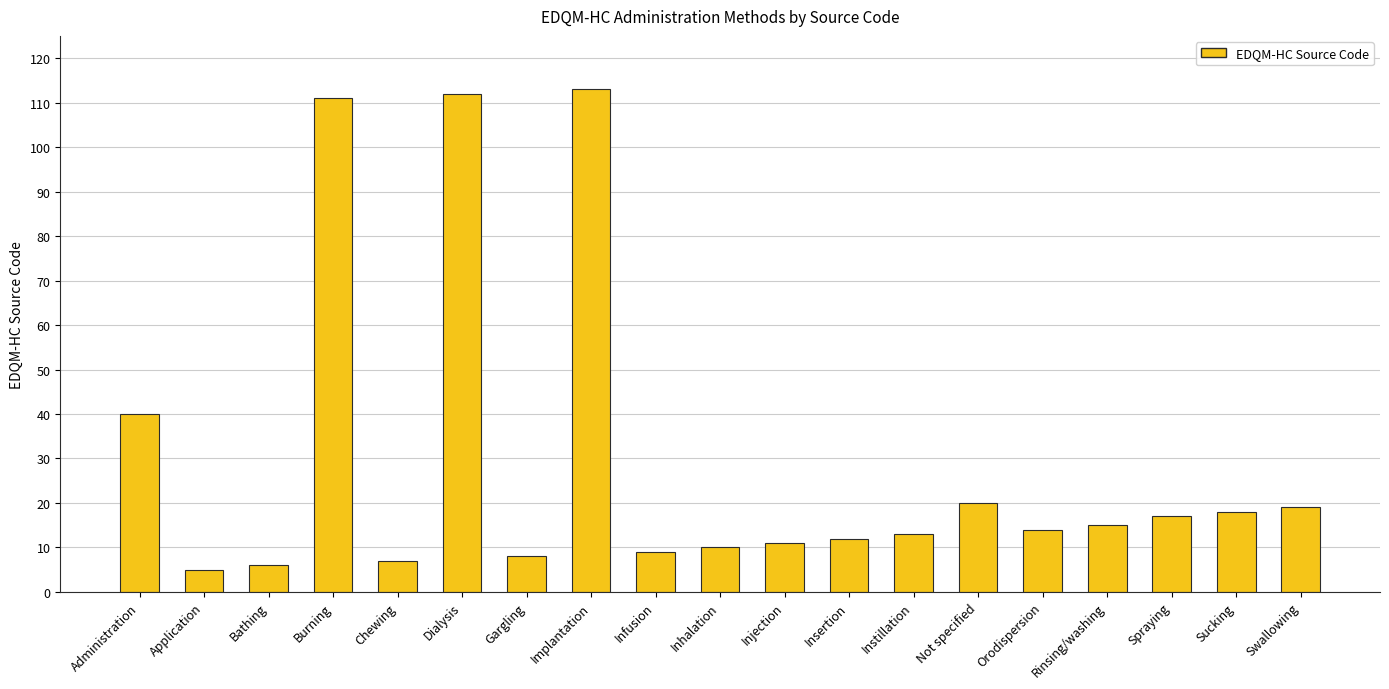

Reading left to right, extract all data points from this chart.

Administration=40	Application=5	Bathing=6	Burning=111	Chewing=7	Dialysis=112	Gargling=8	Implantation=113	Infusion=9	Inhalation=10	Injection=11	Insertion=12	Instillation=13	Not specified=20	Orodispersion=14	Rinsing/washing=15	Spraying=17	Sucking=18	Swallowing=19